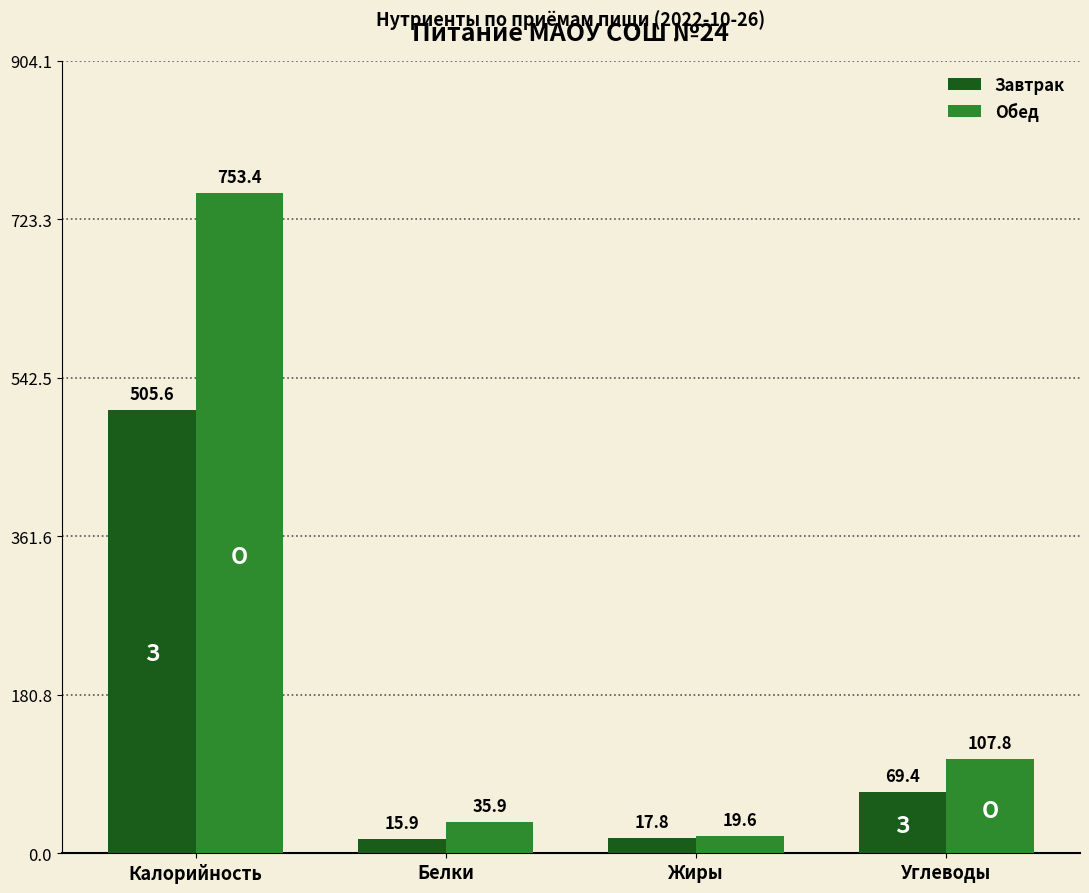

Is it true that Завтрак equals 903.5 at Калорийность?

False